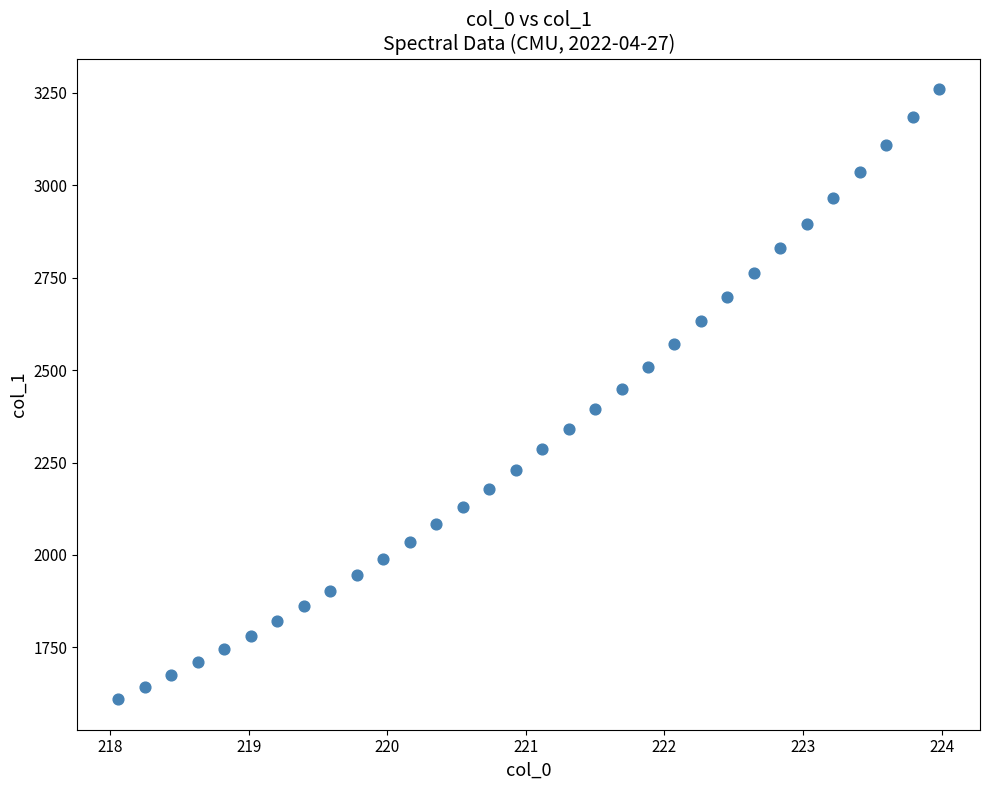

What is the range of X values (max minus min)?

5.9